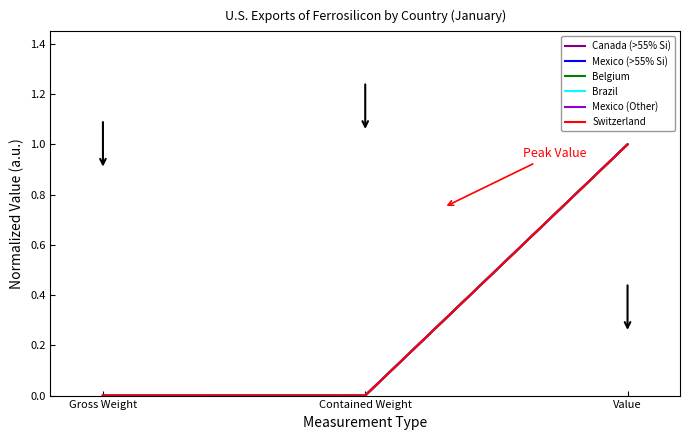

What is the maximum value for Mexico (Other)?

1.0